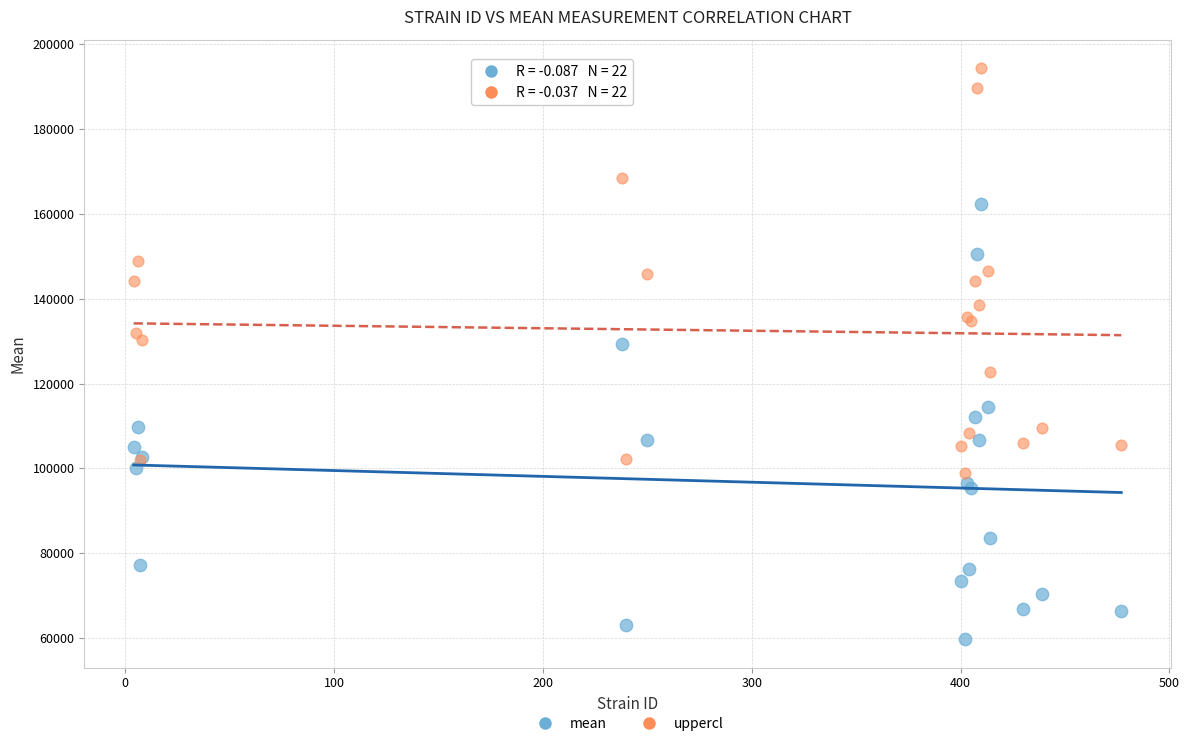

What is the X range (max minus min) for the scatter plot?

473.0